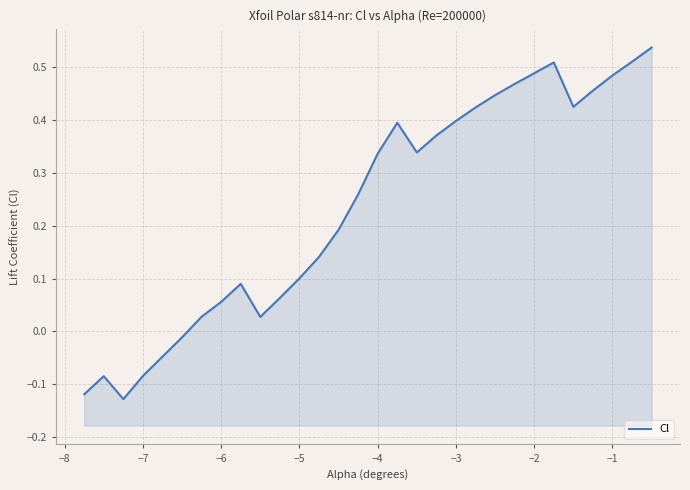

What is the average value?

0.2